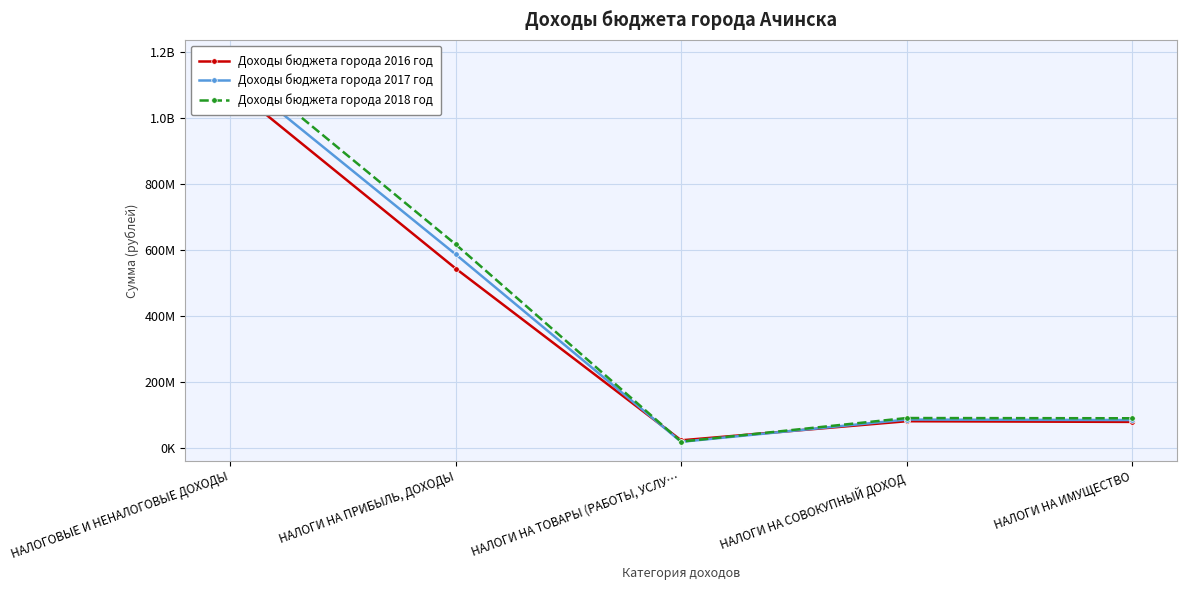

Read the Доходы бюджета города 2018 год value at НАЛОГИ НА ИМУЩЕСТВО.

90147002.0